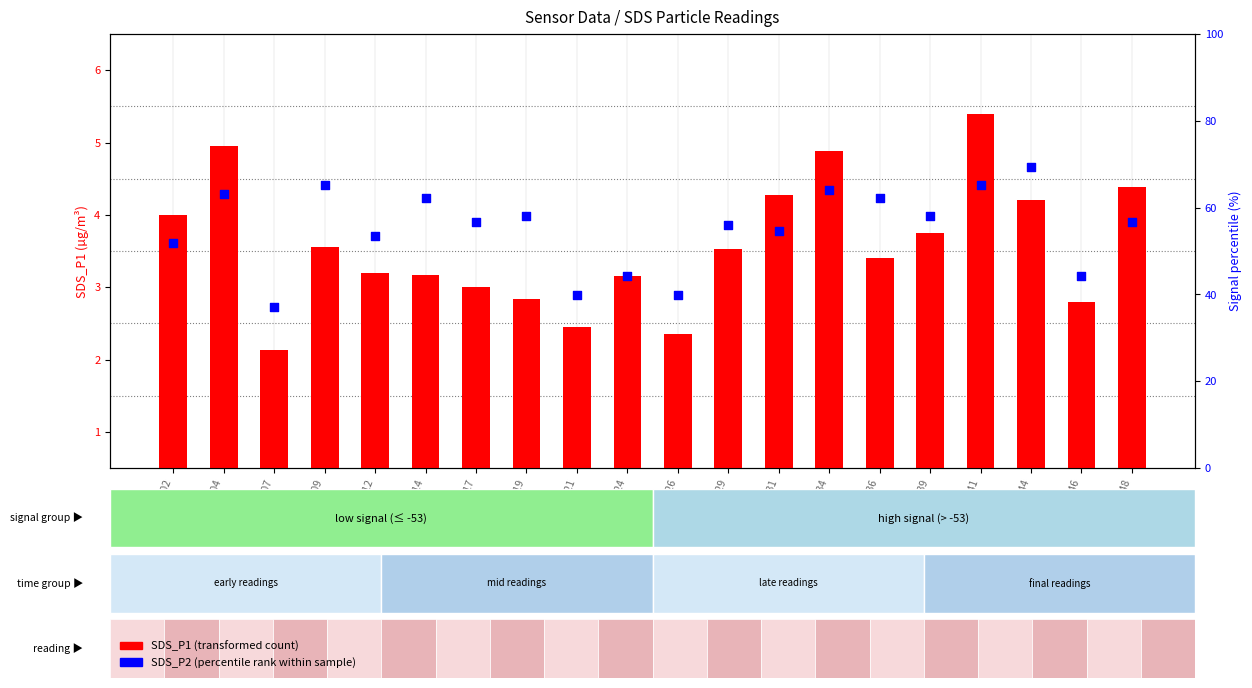

At how many categories does at least one series exceed 1?

20